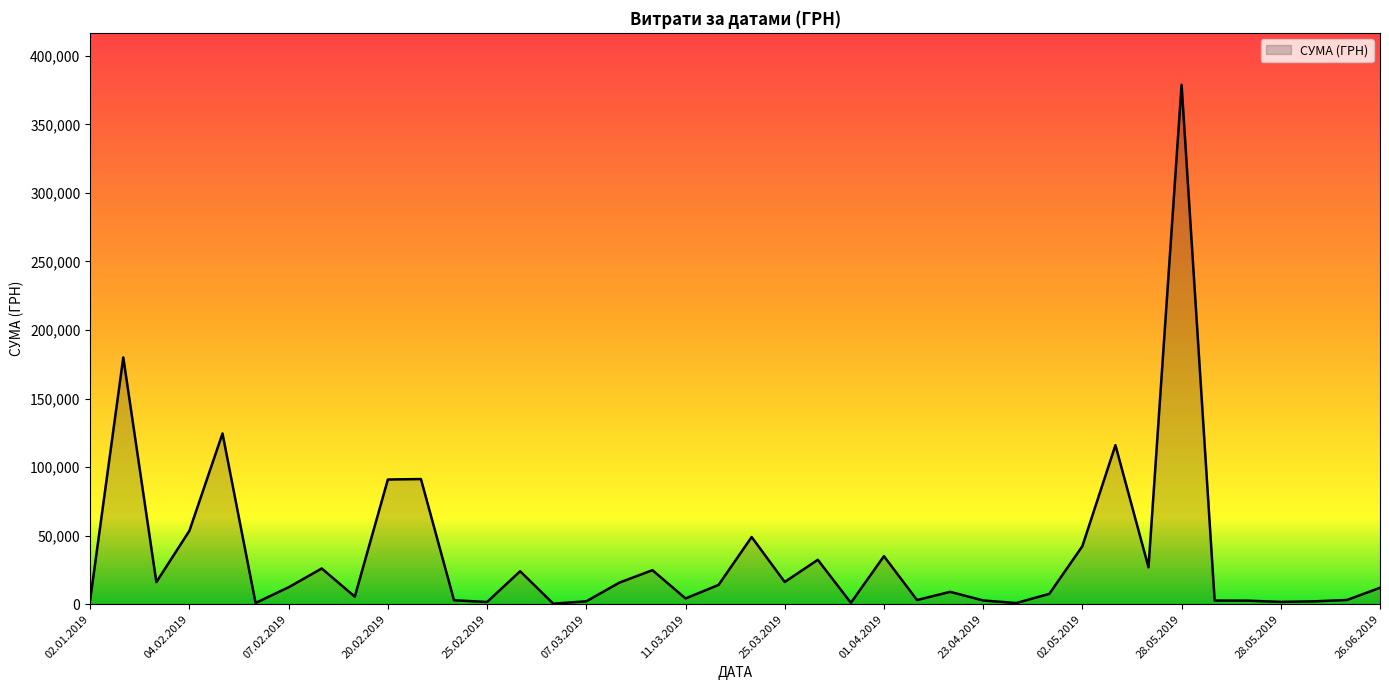

What is the greatest value displayed?

378894.0